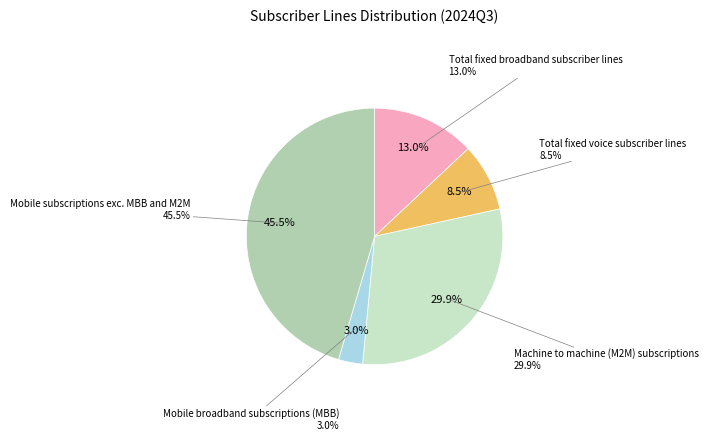

Is Mobile broadband subscriptions (MBB) the majority of the pie?

No